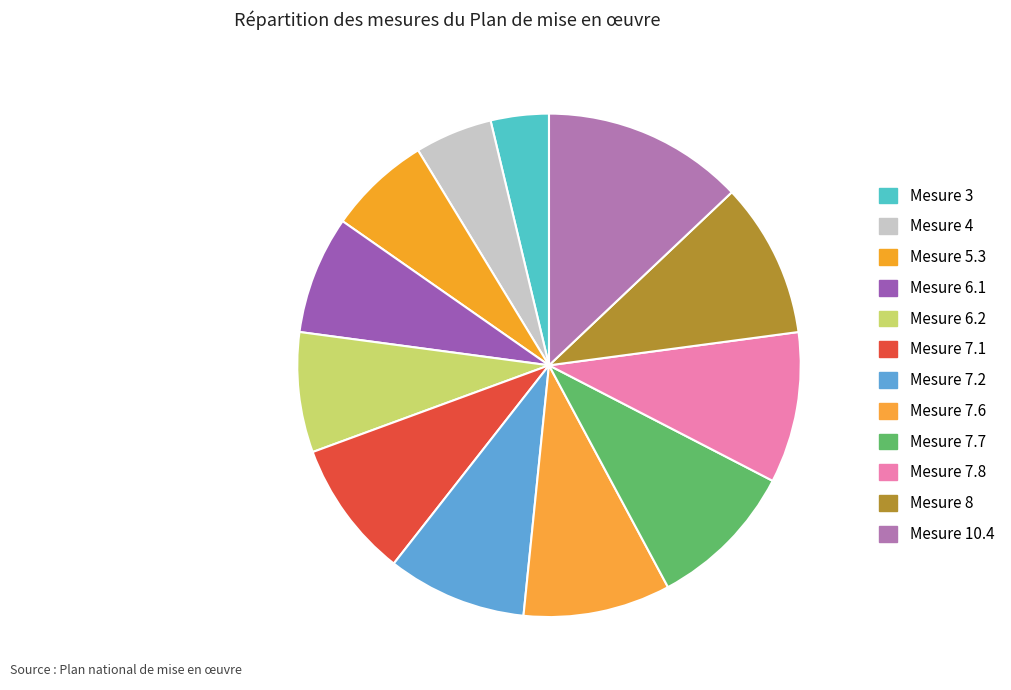

The Mesure 3 slice represents 17% of the pie. True or false?

False